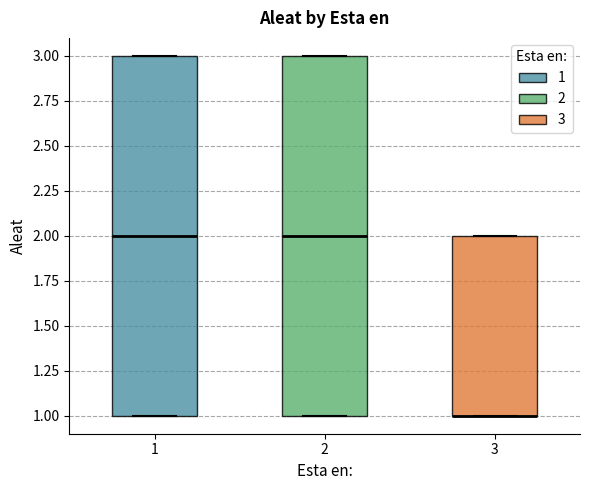

Where is the upper edge of the box at x = 3 on the y-axis? The values are not printed on the chart, so give them approximately, as read against the axis.

2